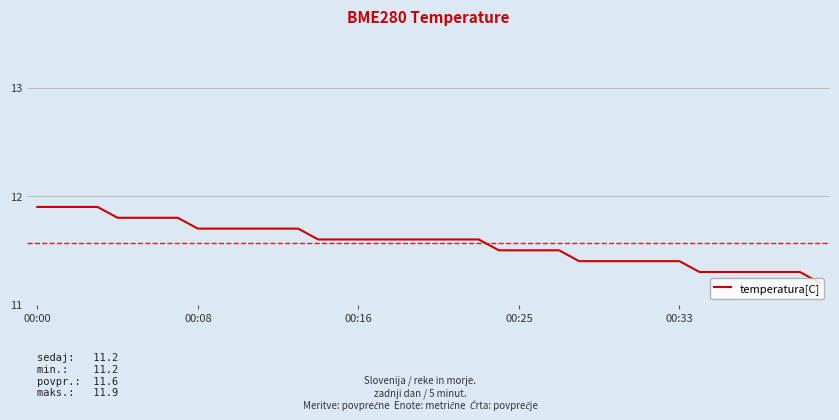

What is the minimum value shown in the chart?

11.2